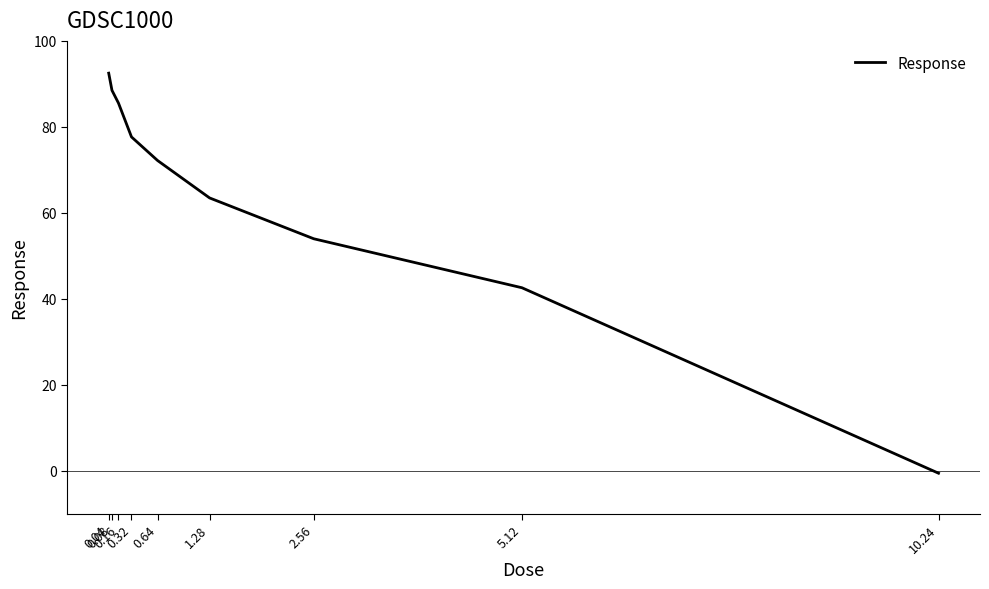

What is the difference between the maximum and minimum values?

93.1